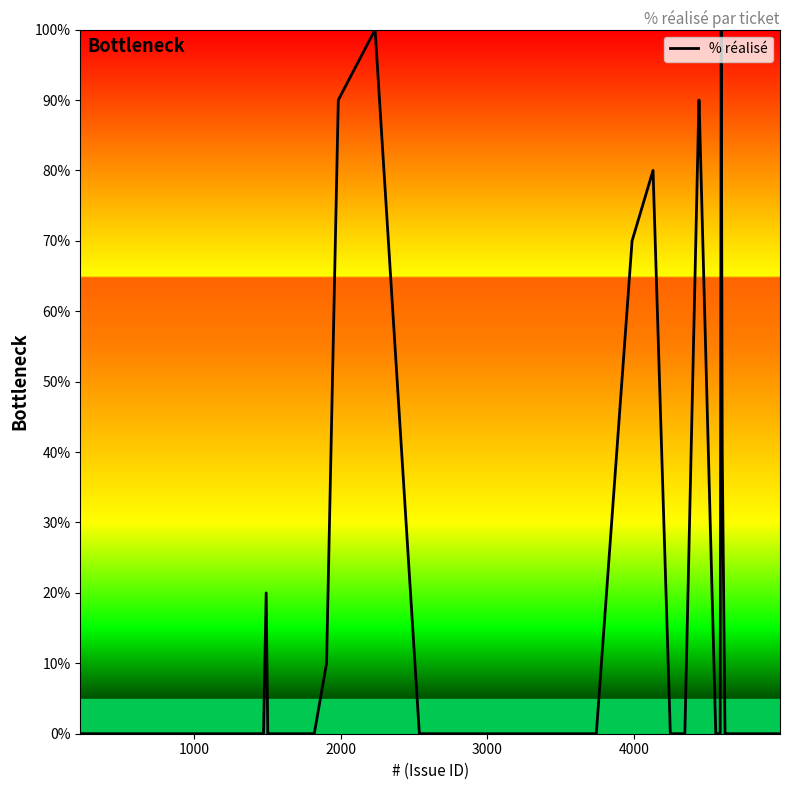

What is the greatest value displayed?

100